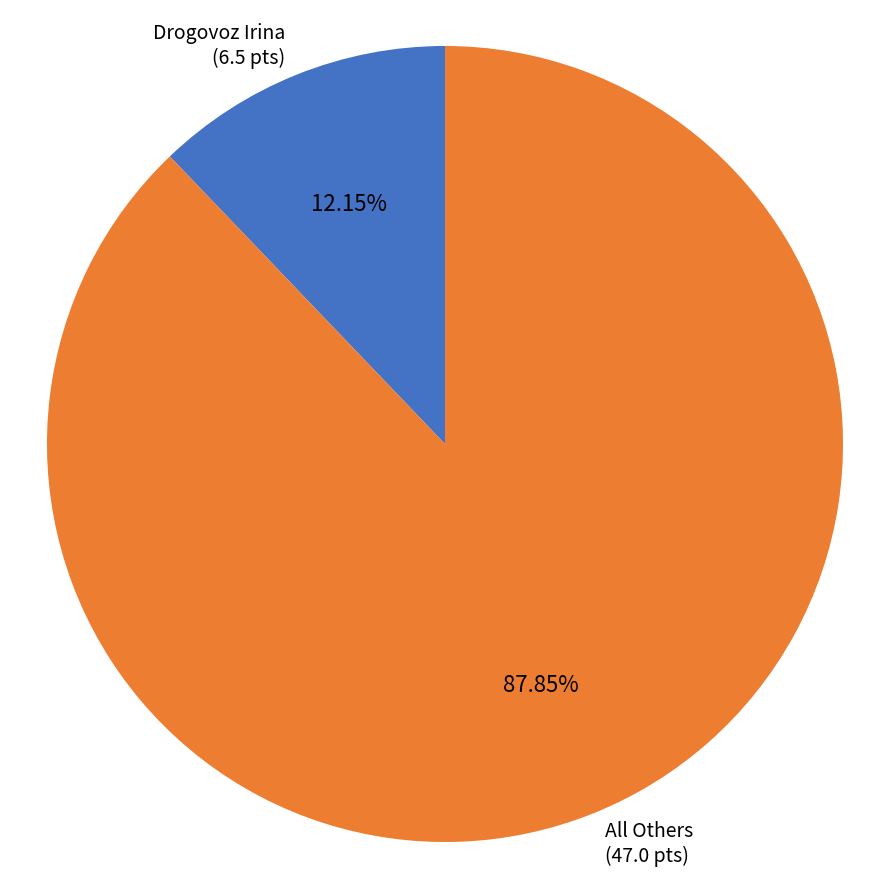

Is there any slice that represents more than half of the pie?

Yes